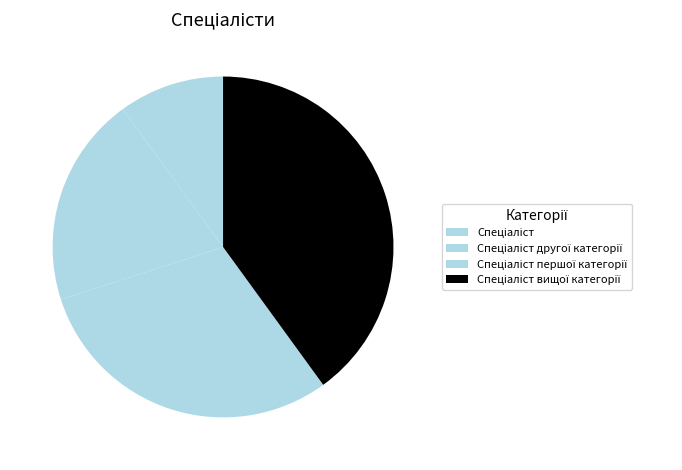

Count the number of slices in the pie.

4